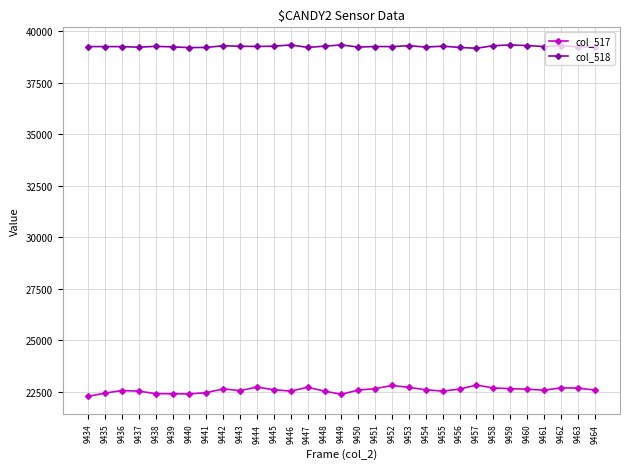

Which series has the largest range (max minus min)?

col_517